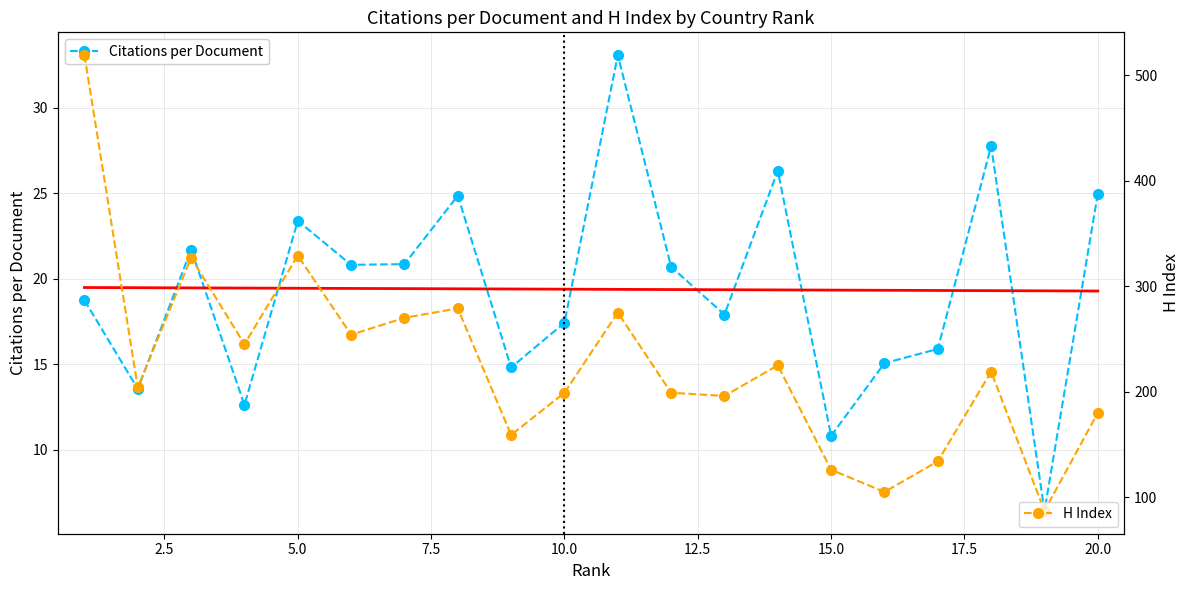

What is the value of the Citations per Document point at the 17th from the left?

15.9